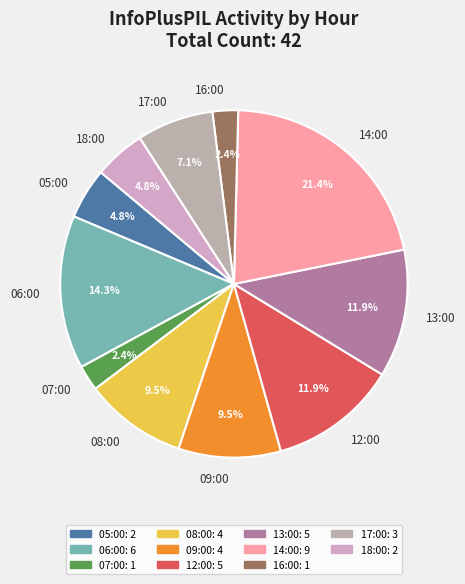

How much of the chart is everything except 07:00?

97.6%